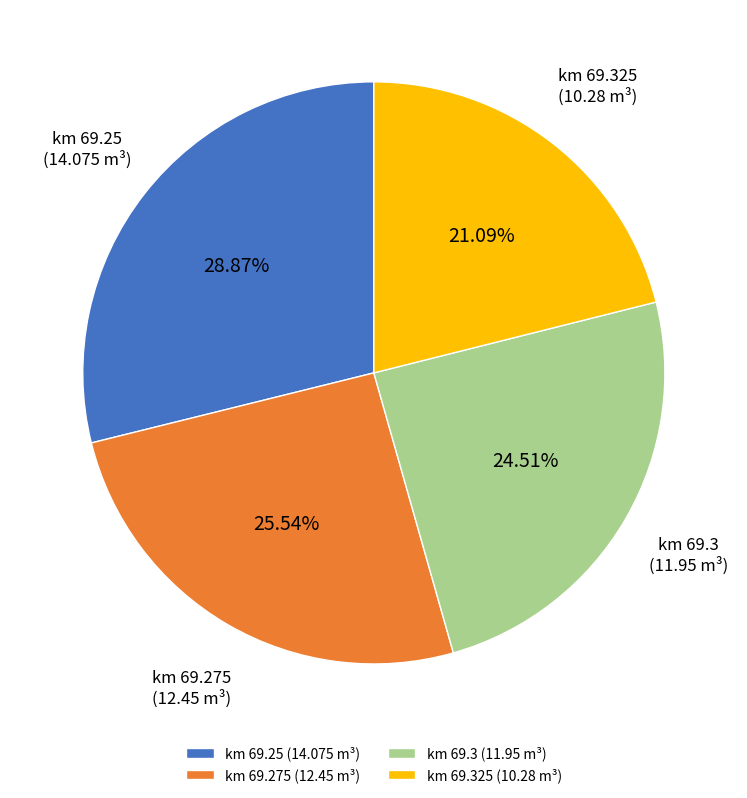

Between km 69.25 (14.075 m³) and km 69.325 (10.28 m³), which is larger?

km 69.25 (14.075 m³)